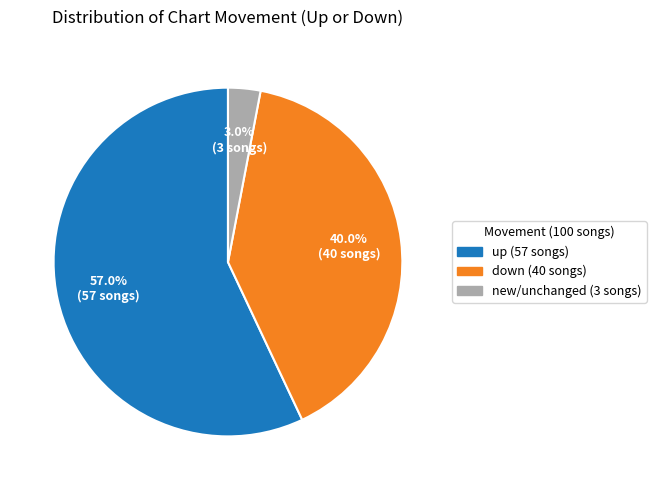

What portion of the pie excludes down (40 songs)?

60.0%